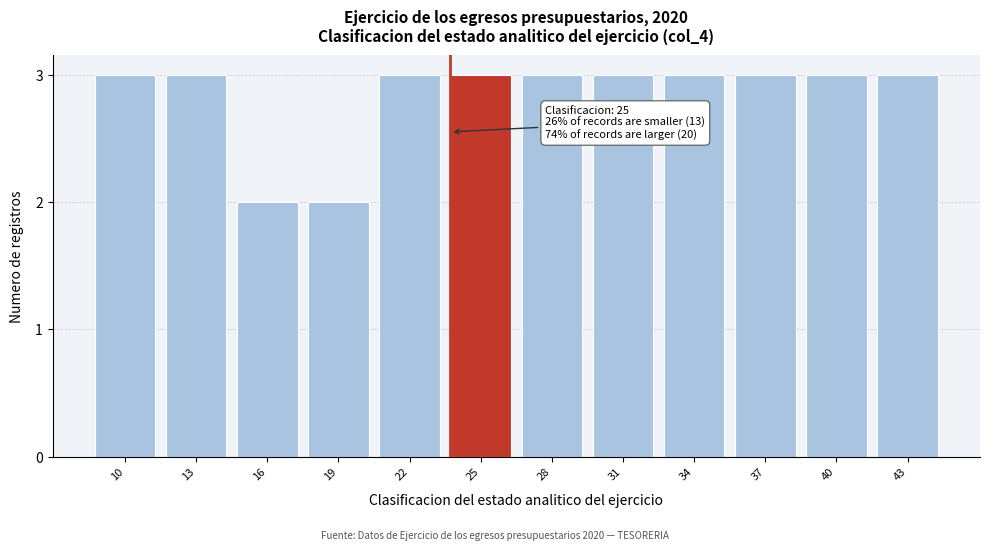

Reading left to right, transcribe all the data shown in this chart.

10=3	13=3	16=2	19=2	22=3	25=3	28=3	31=3	34=3	37=3	40=3	43=3